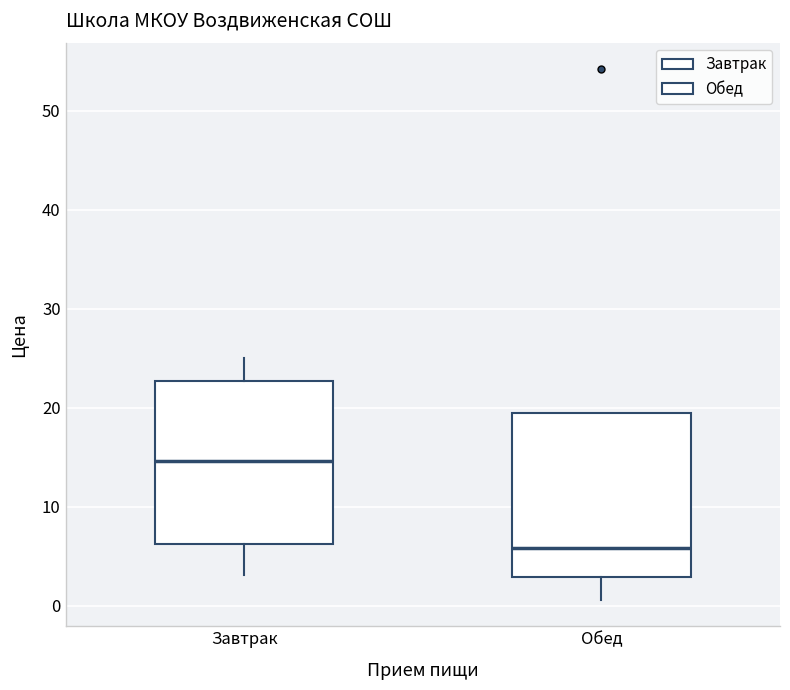

Reading left to right, transcribe this box plot: for each box, give where its median line is, the range the box spans, and where its two whiskers end, as read against the y-axis. The values are not printed on the chart, so give them approximately, as read against the axis.

Завтрак: median 15, box 6 to 23, whiskers 3 to 25
Обед: median 6, box 3 to 19, whiskers 1 to 19